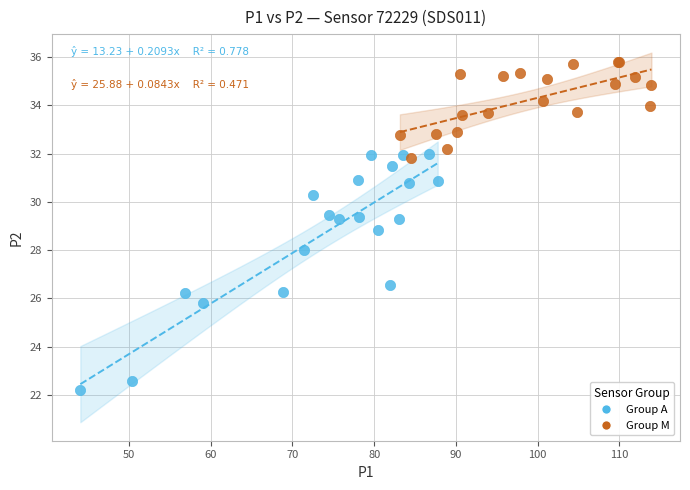

Which series reaches the minimum Y coordinate?

Group A